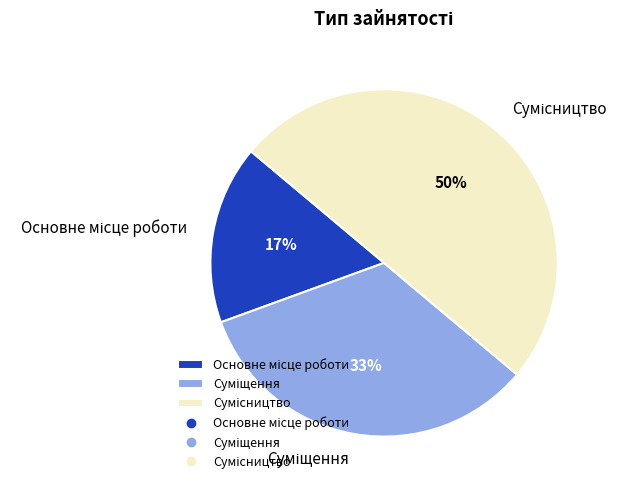

To the nearest percent, what is the average slice percentage?

33%